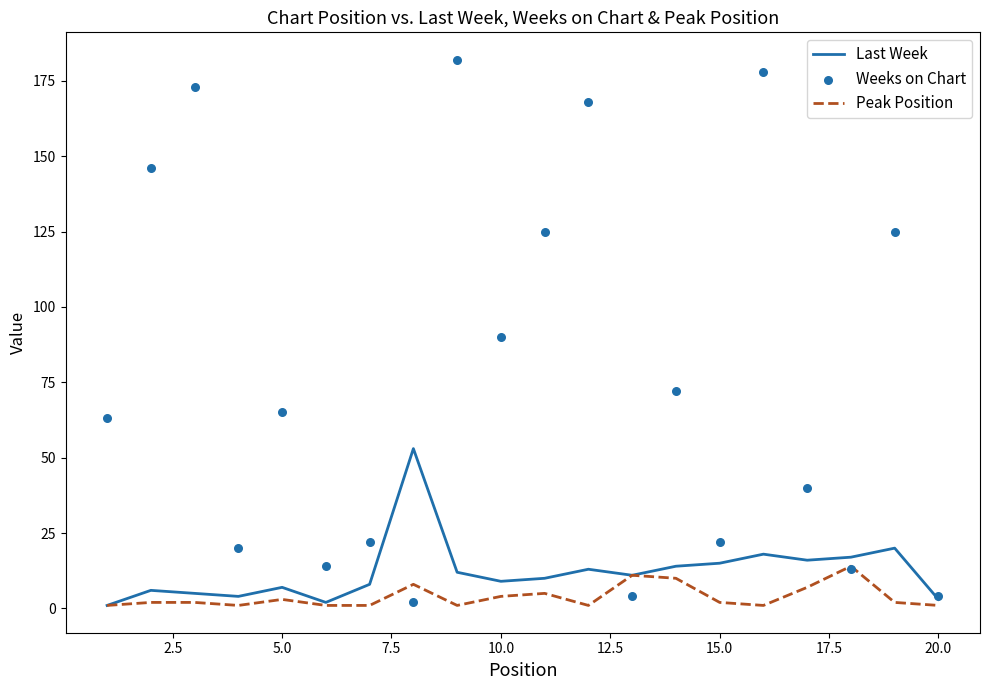

What are all the series names shown in the legend?

Last Week, Peak Position, Weeks on Chart